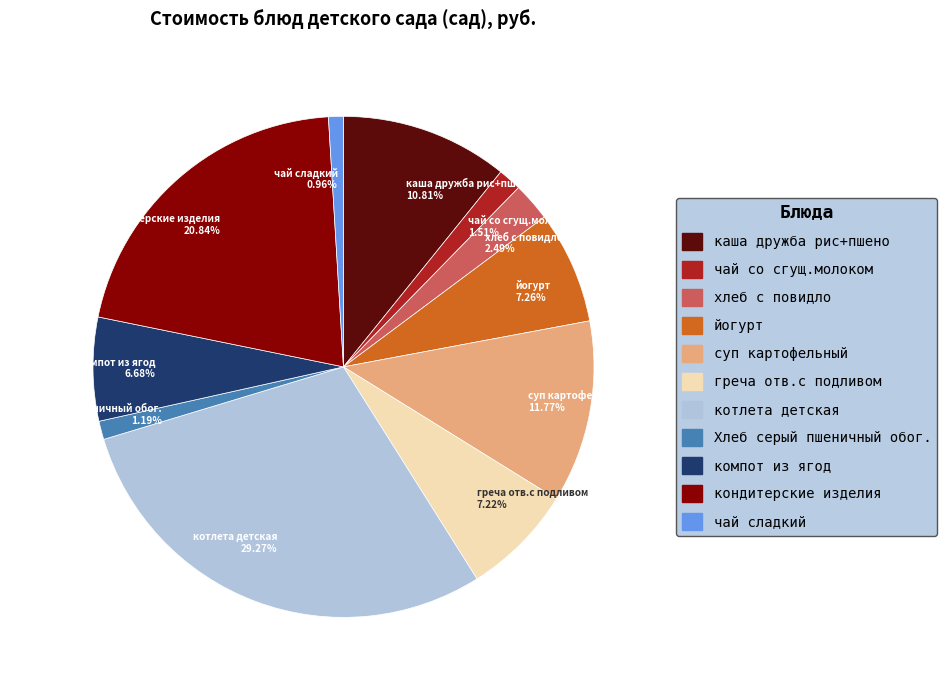

To the nearest percent, what percentage of the pie is каша дружба рис+пшено?

11%